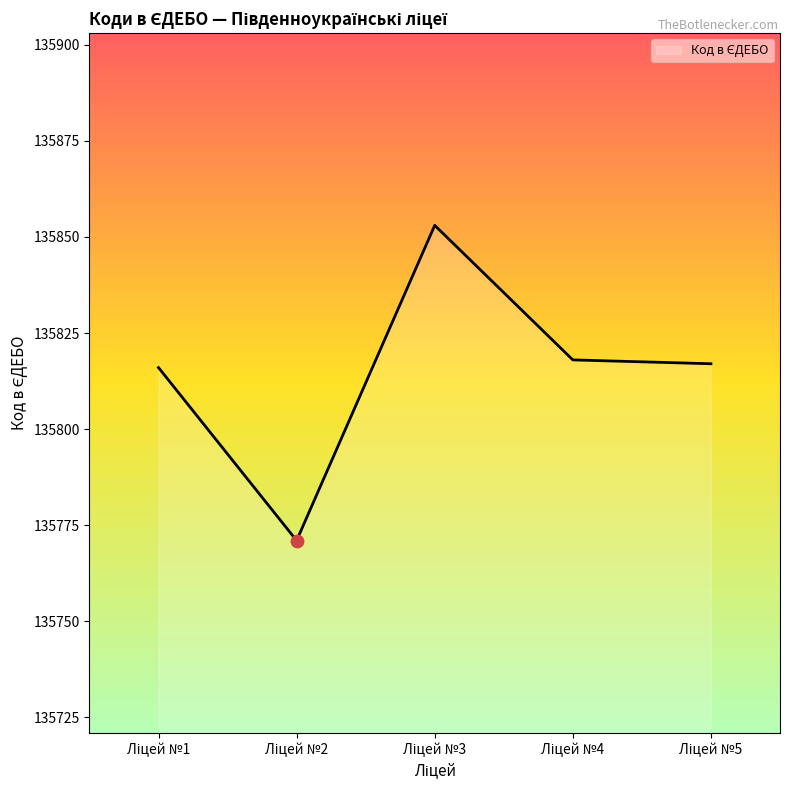

True or false: the data has more than 1 interior local peaks.

False